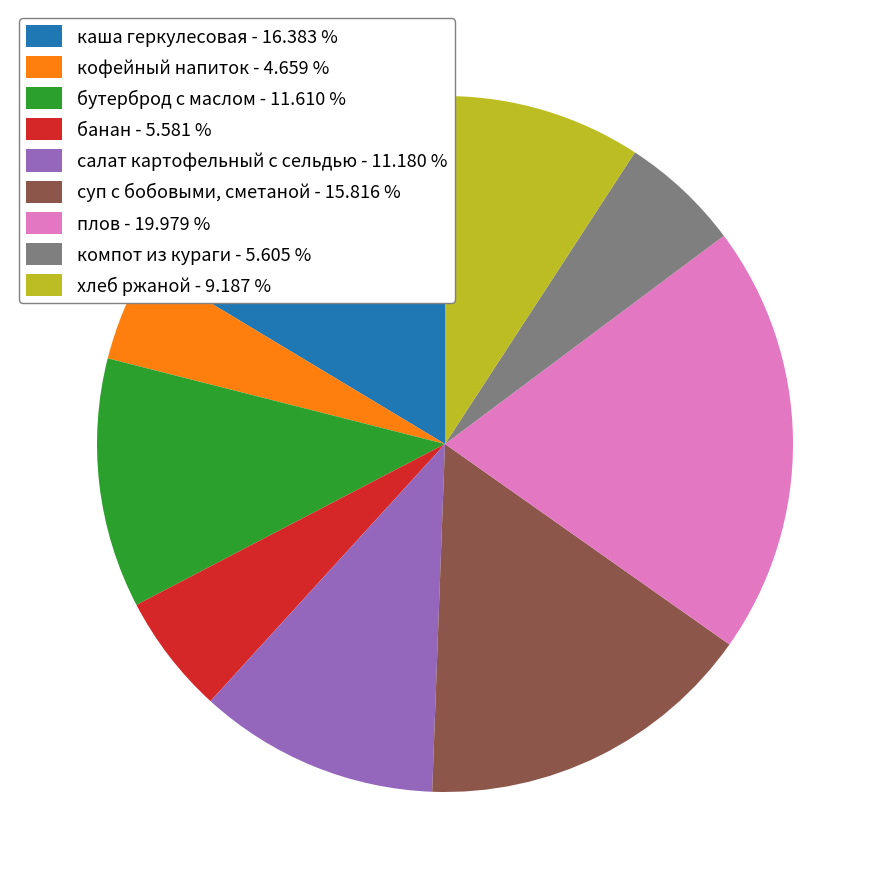

Count the number of slices in the pie.

9